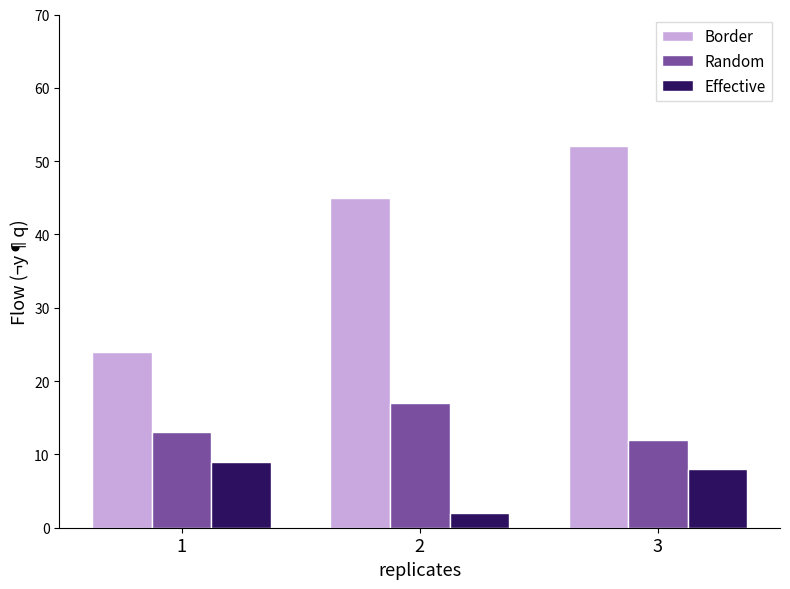

Reading left to right, list all the values displayed in this chart.

Border: 1=24	2=45	3=52
Random: 1=13	2=17	3=12
Effective: 1=9	2=2	3=8